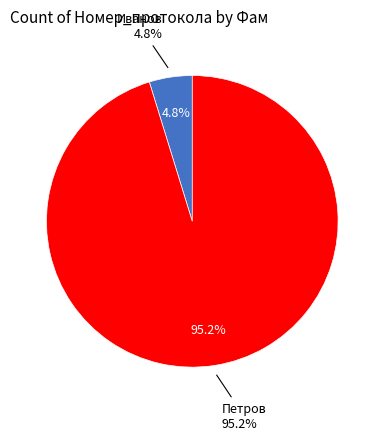

Rank the categories by value from highest to lowest.

Петров, Иванов